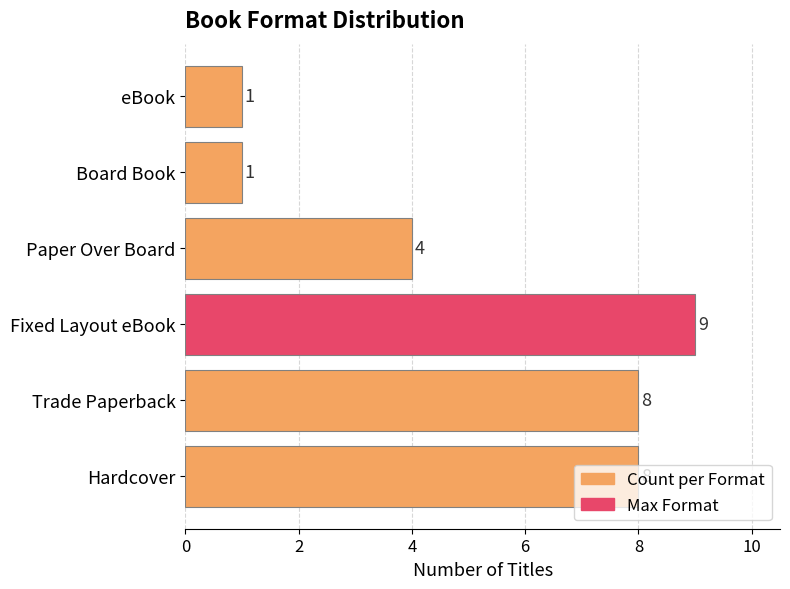

The value at Board Book is 1. True or false?

True